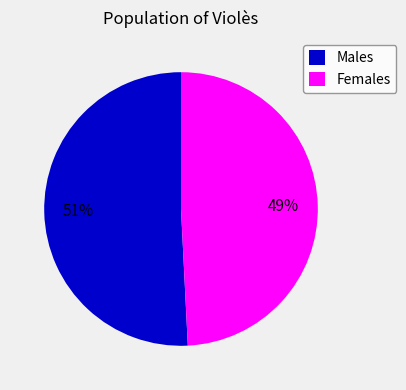

To the nearest percent, what is the combined percentage of Males and Females?

100%